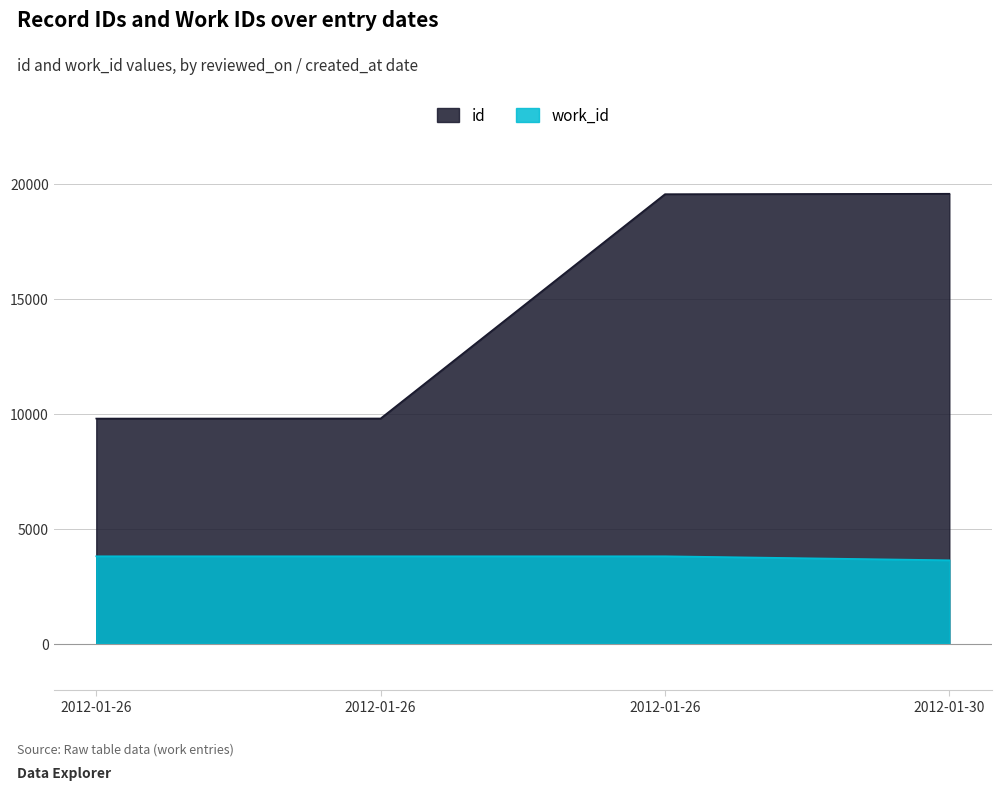

What is the minimum value for work_id?

3623